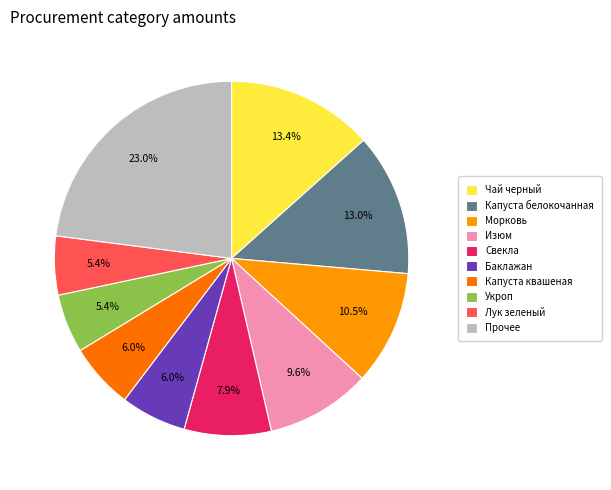

Which slice is the largest?

Прочее